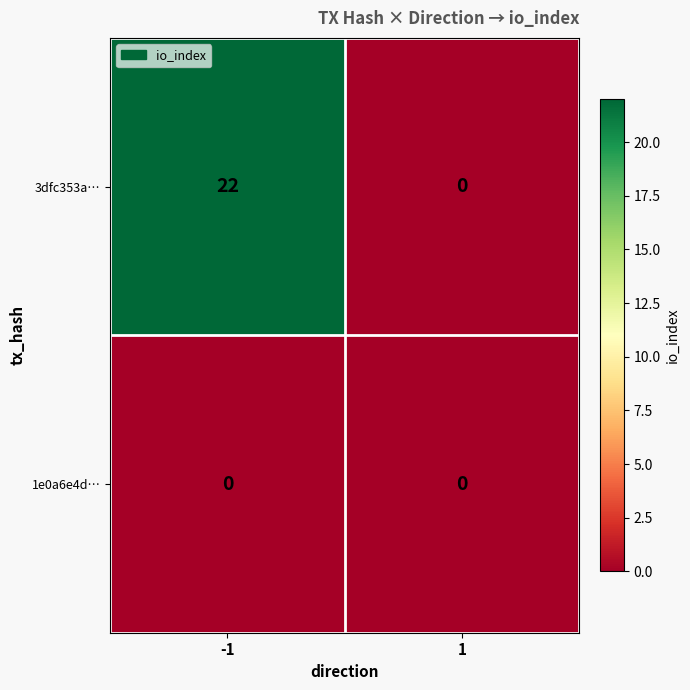

Reading right to left, extract all data points from this chart.

3dfc353a…: 0	22
1e0a6e4d…: 0	0